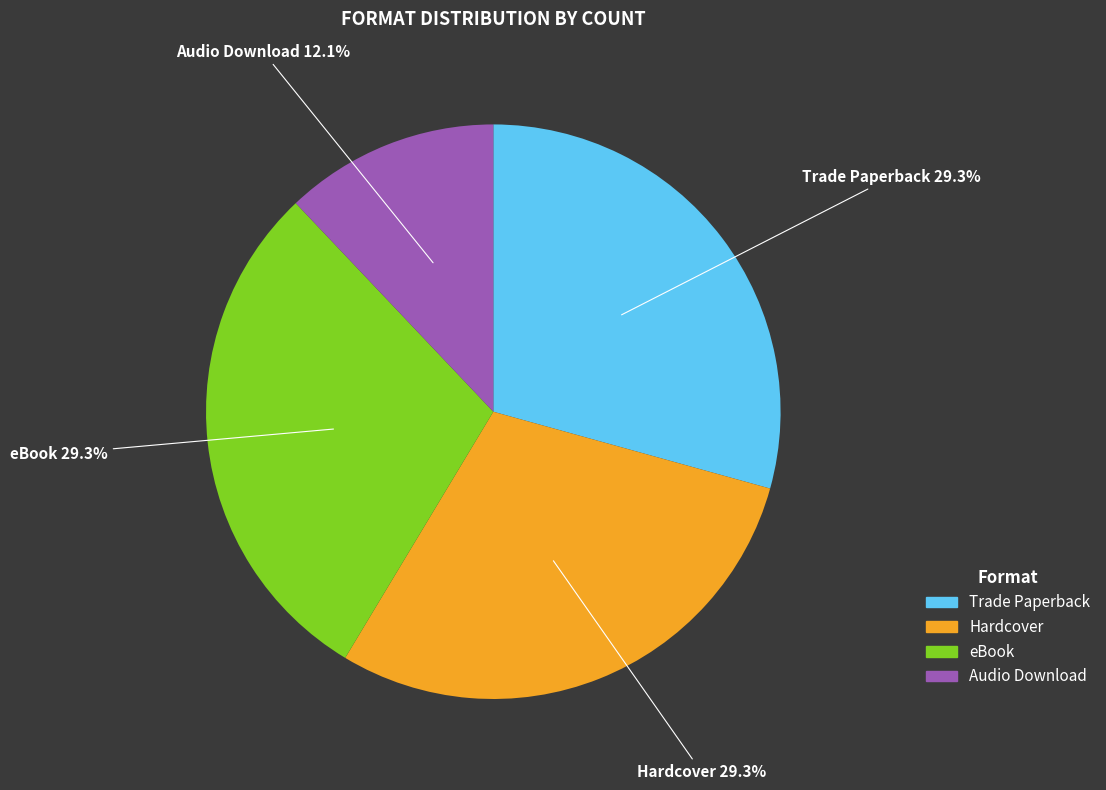

Count the number of slices in the pie.

4